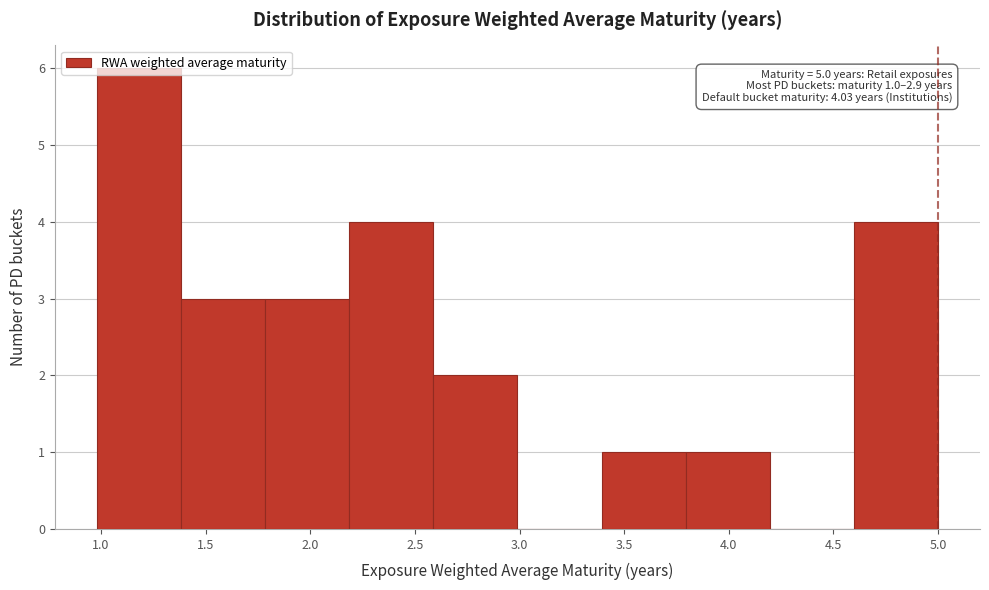

Which range on the x-axis has the tallest bar?

1.0 to 1.4